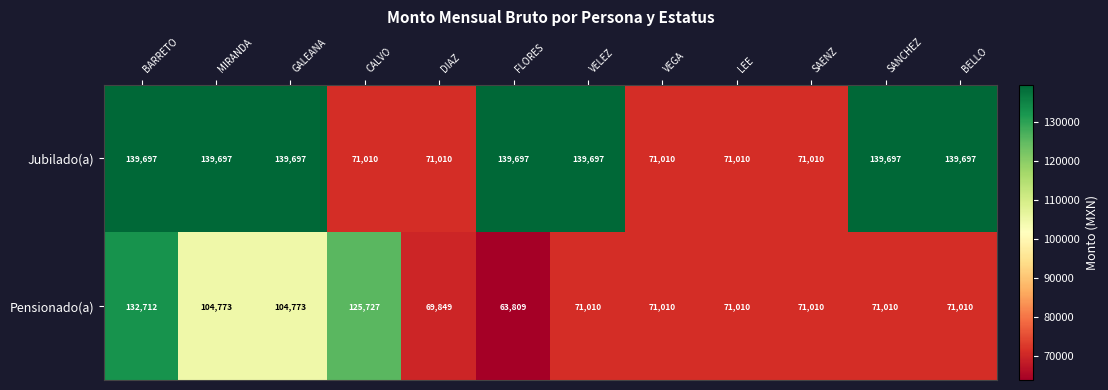

Rank the series by their maximum value, from lowest to highest.

Pensionado(a), Jubilado(a)